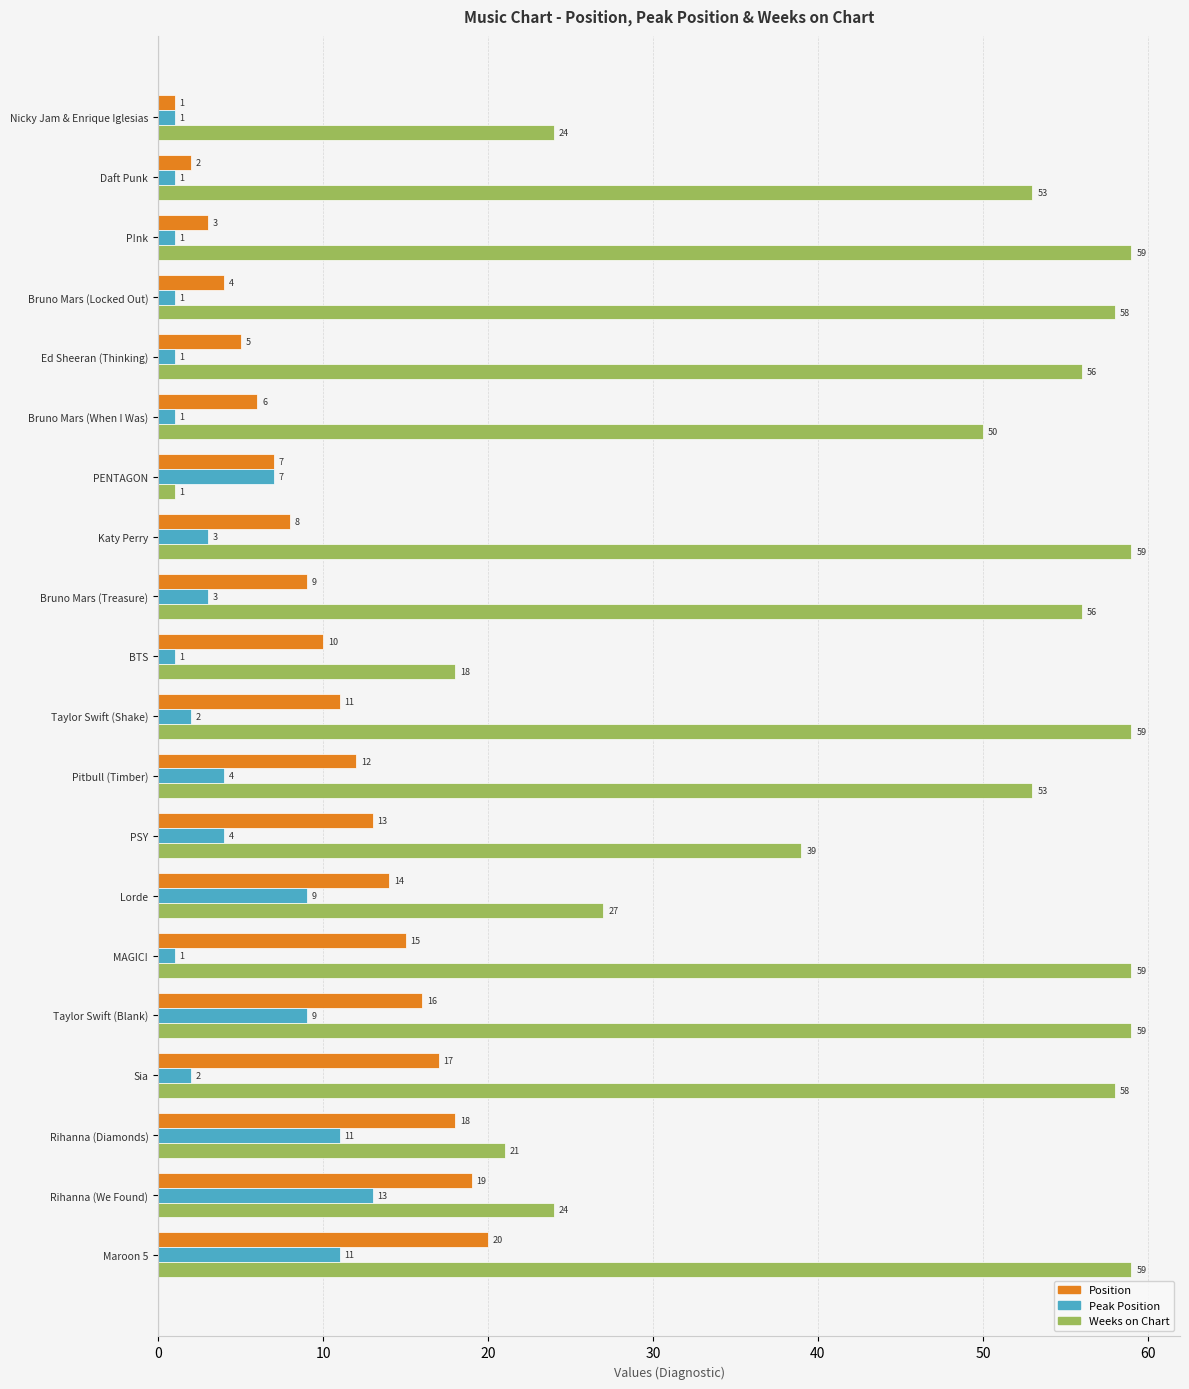

Is it true that Weeks on Chart equals 17 at Bruno Mars (When I Was)?

False